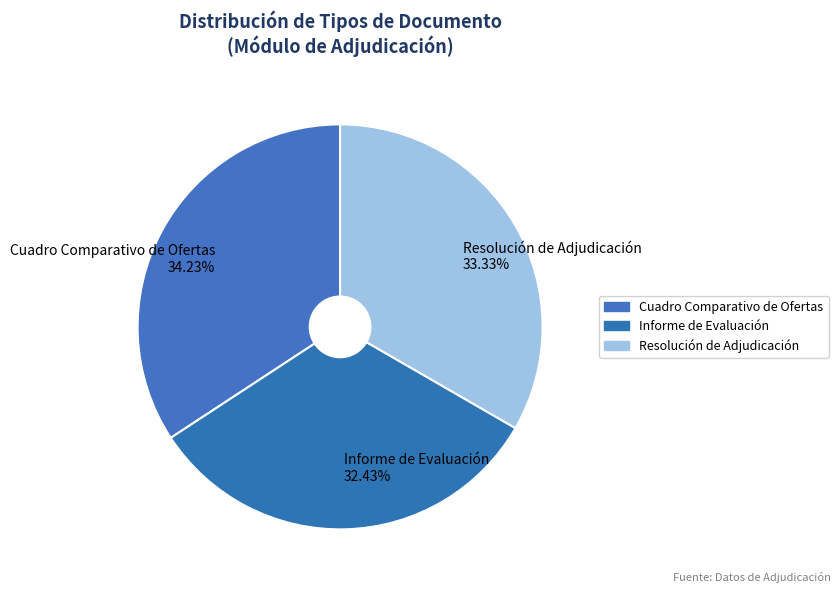

True or false: Informe de Evaluación accounts for 32% of the total.

True